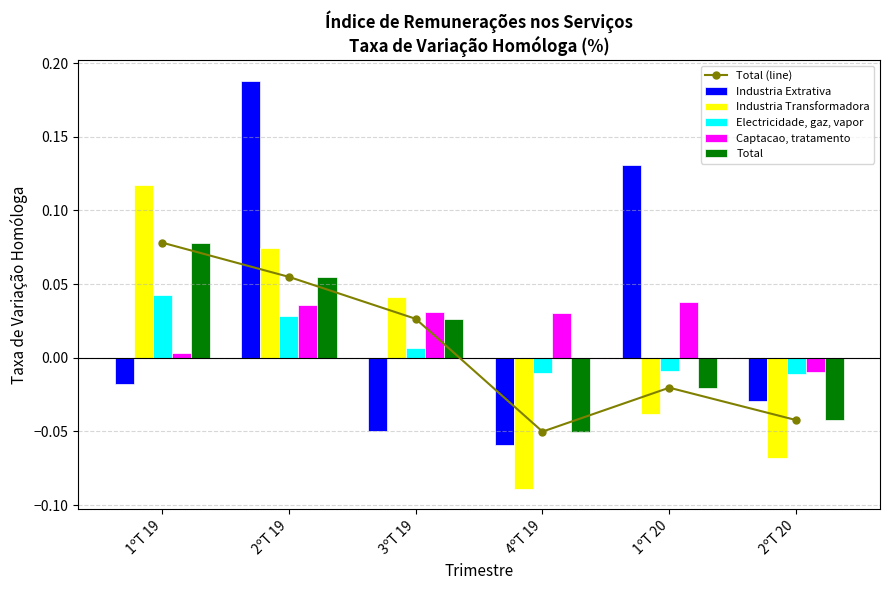

Which series has the largest total across all categories?

Industria Extrativa